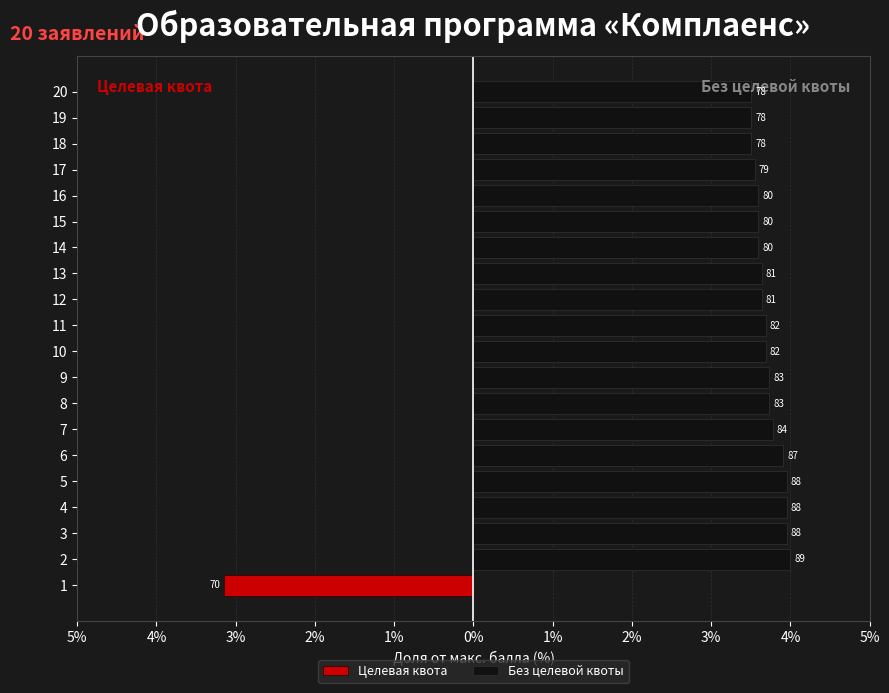

Where does the Без целевой квоты series first go above 3?

2